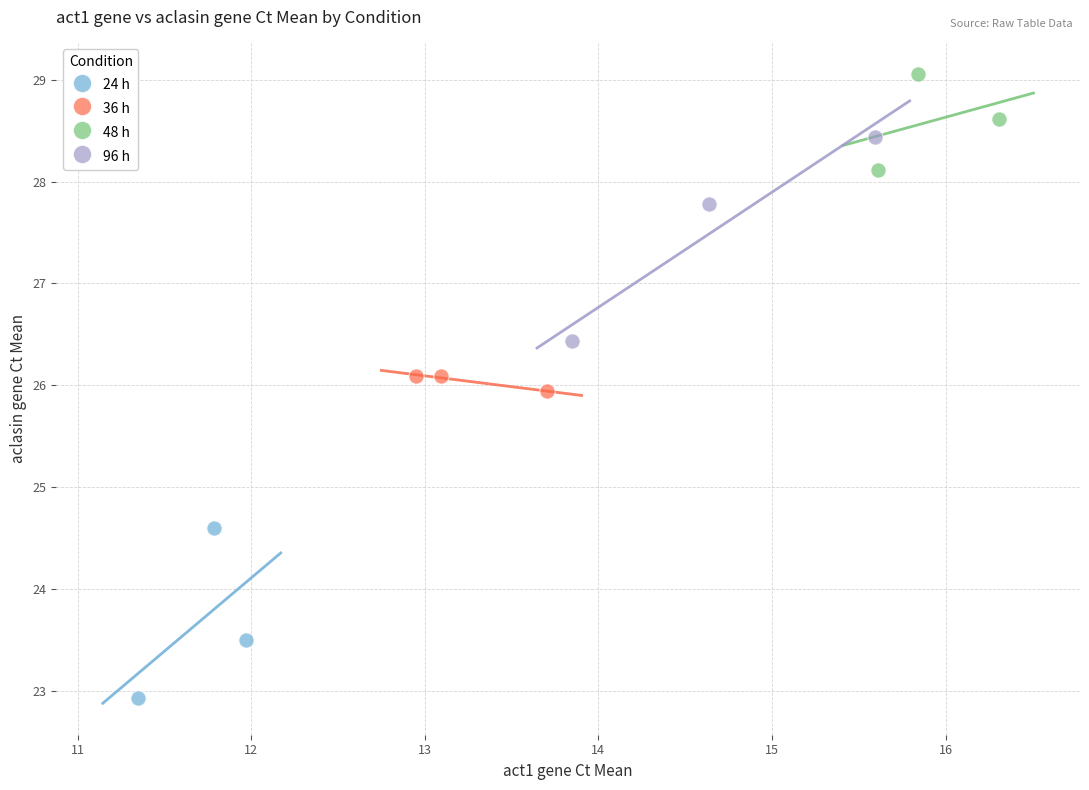

Which series contains the highest Y value?

48 h